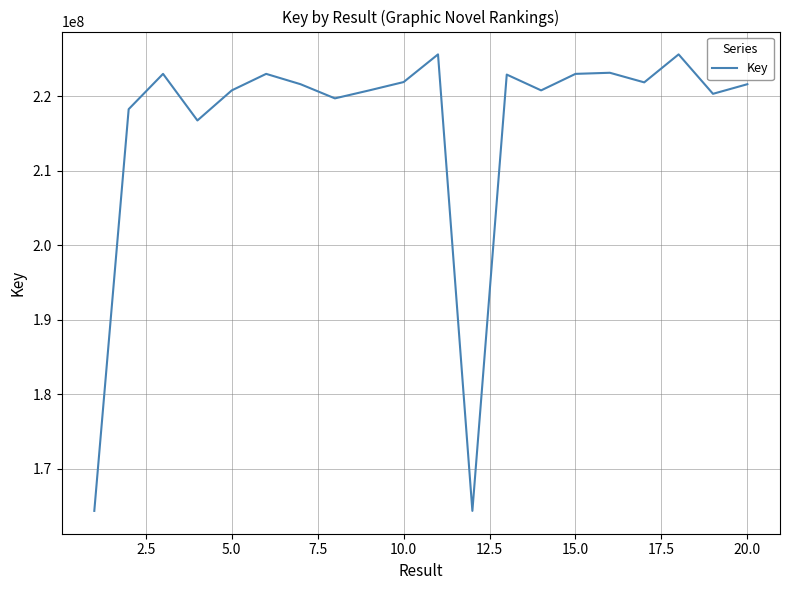

What is the greatest value displayed?

225647205